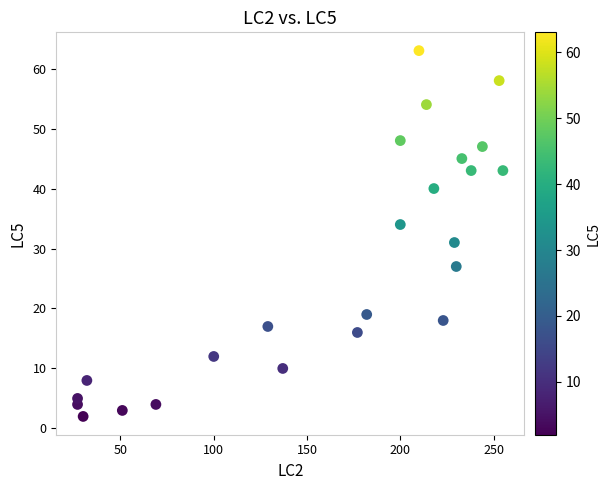

What is the range of X values (max minus min)?

228